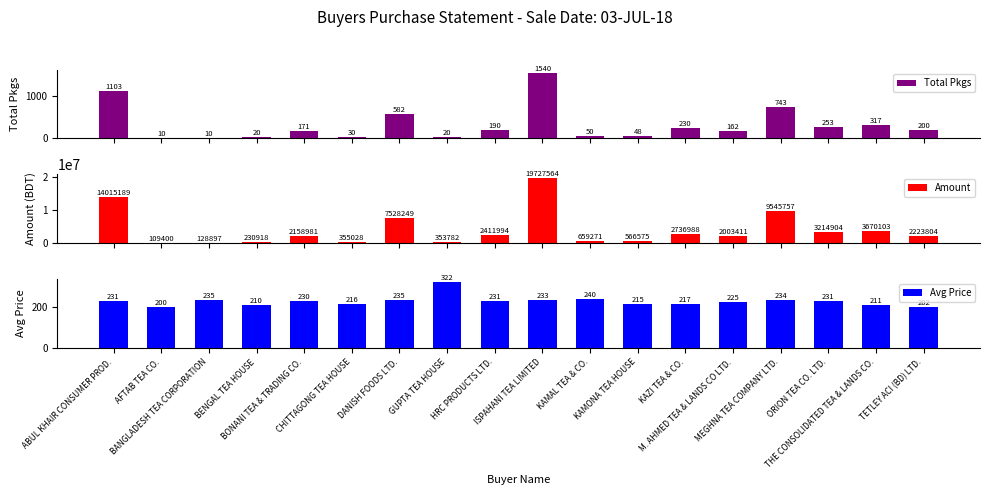

Which category has the lowest value across all series?

AFTAB TEA CO.